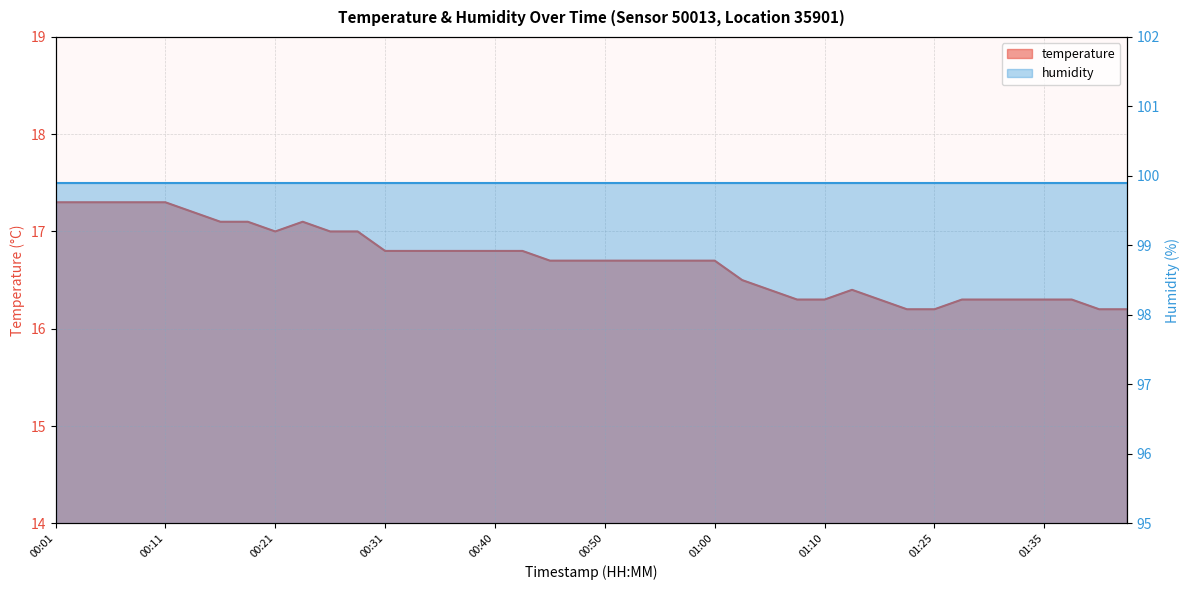

True or false: the data has more than 0 interior local peaks.

True